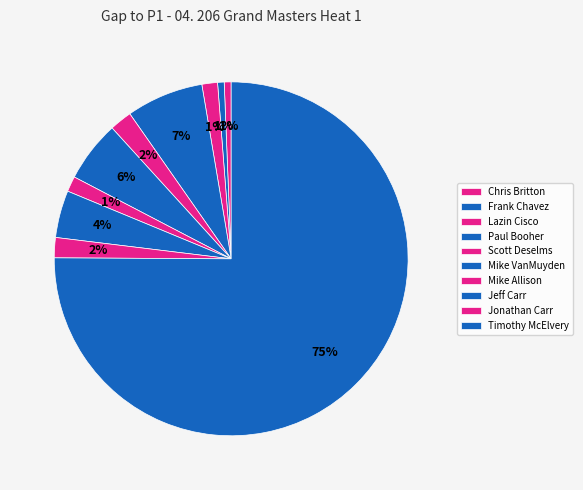

Is it true that Scott Deselms is 2% of the pie?

True